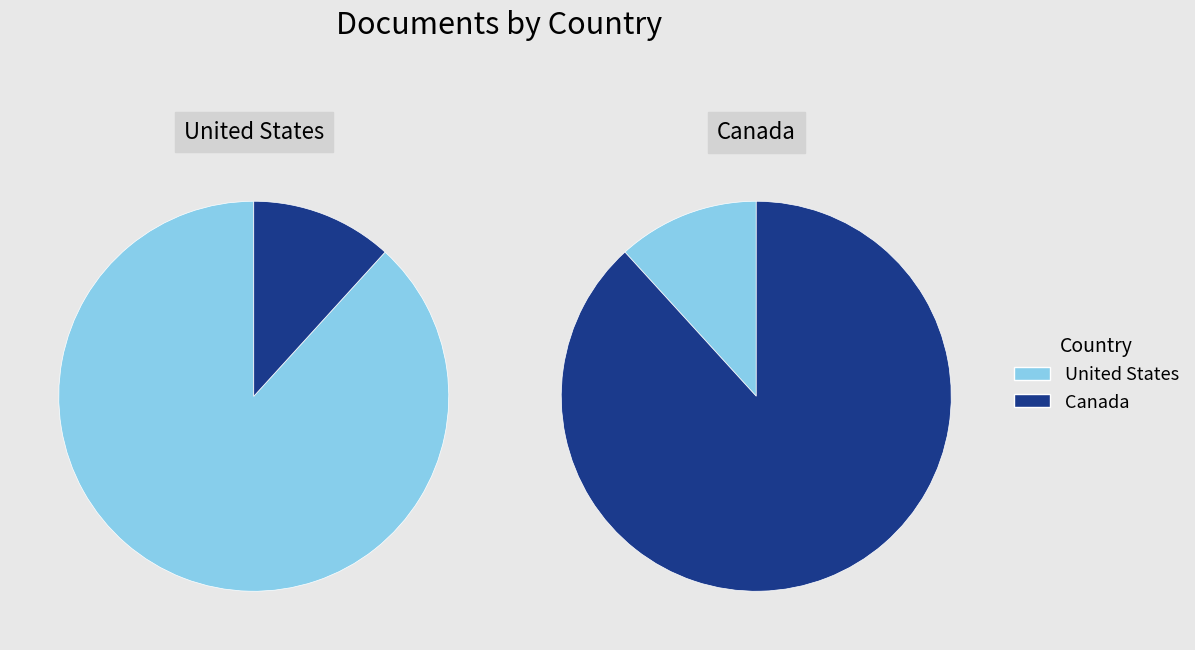

Do United States and Canada together represent more than half of the pie?

Yes